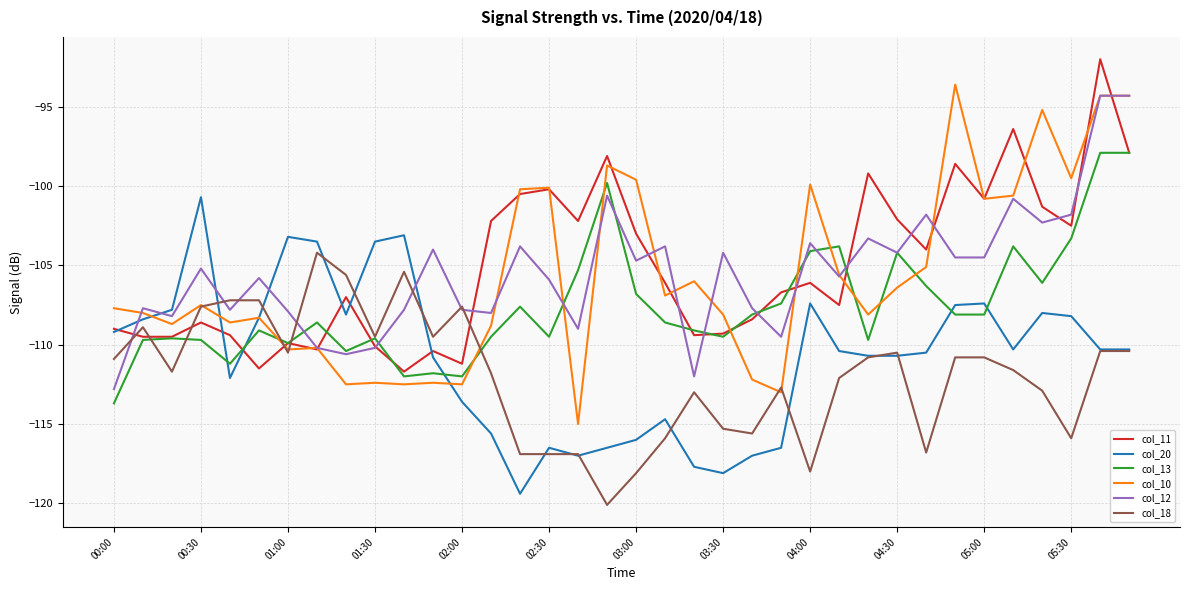

Which series ends up on top after the final intersection of col_18 and col_11?

col_11